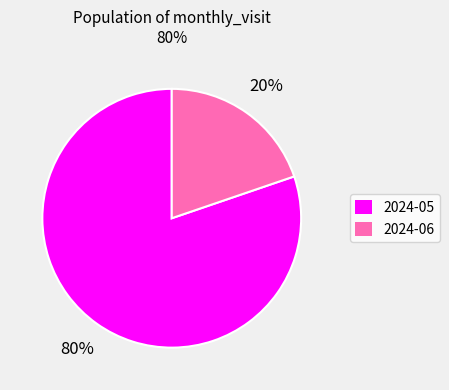

To the nearest percent, what is the combined percentage of 2024-06 and 2024-05?

100%